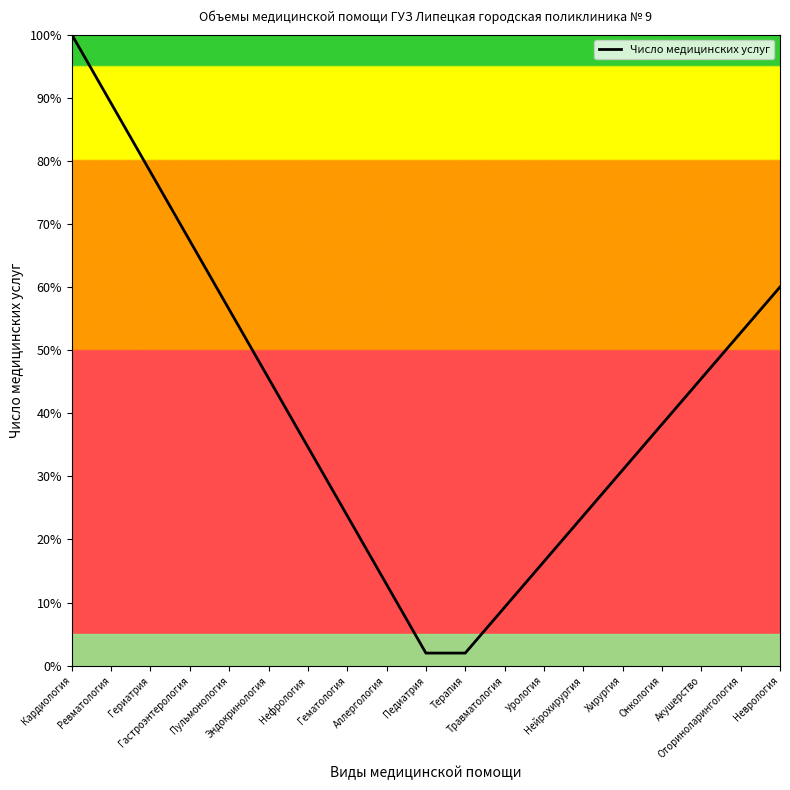

What is the difference between the maximum and minimum values?

98.0